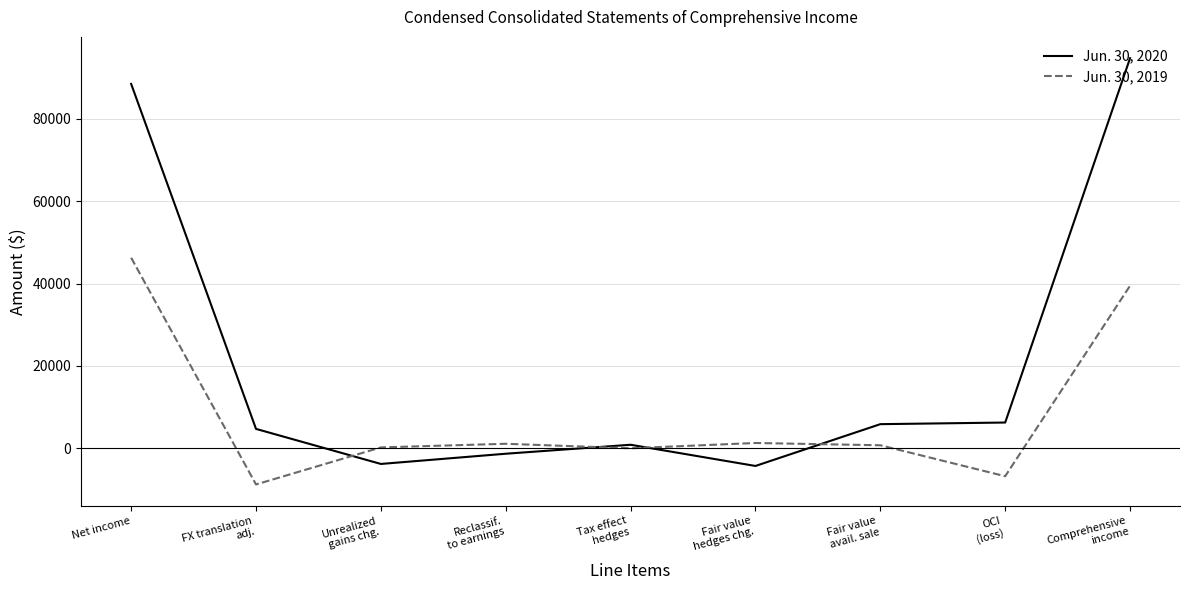

What is the greatest value displayed?

94750